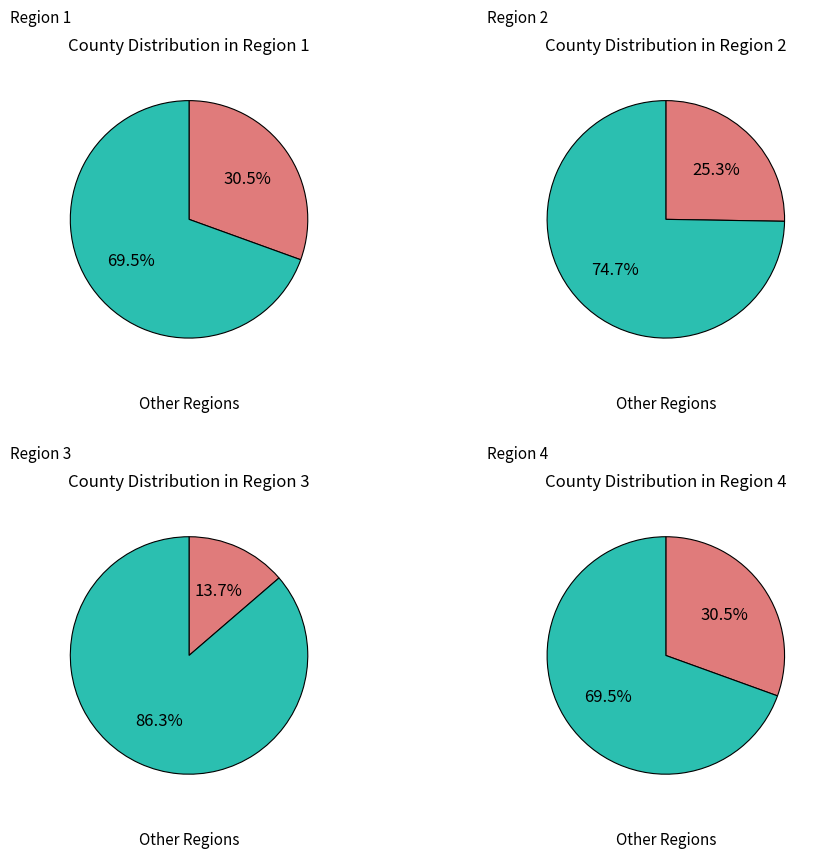

True or false: Region 4 accounts for 40% of the total.

False